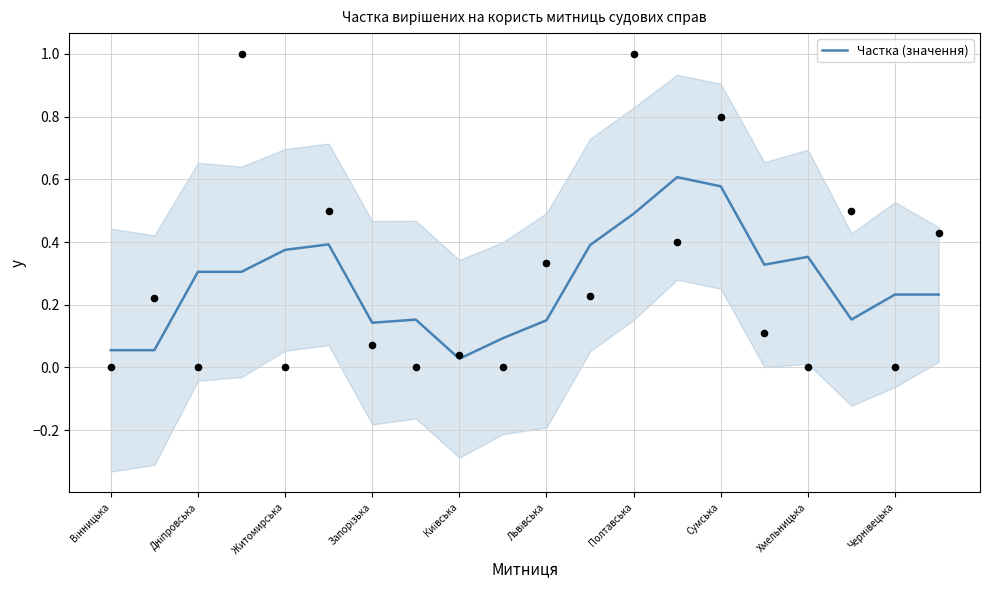

Which has a higher value, 13 or 12?

13